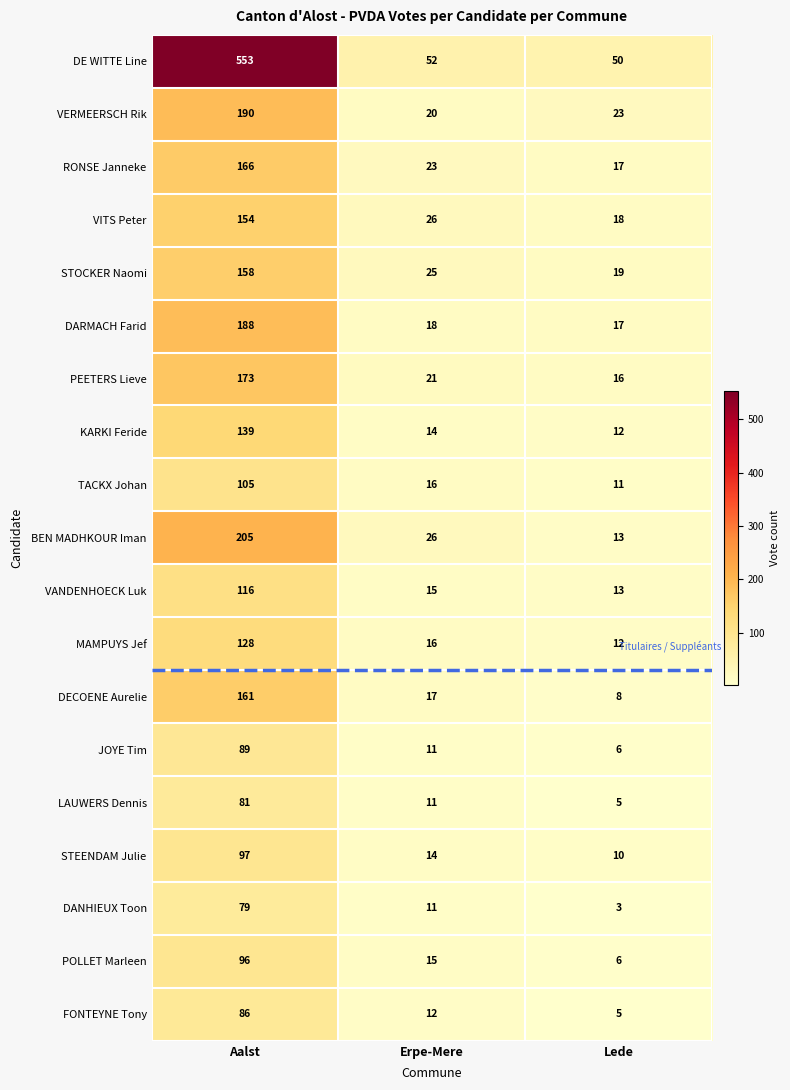

Between Erpe-Mere and Lede, which series saw the biggest shift?

BEN MADHKOUR Iman